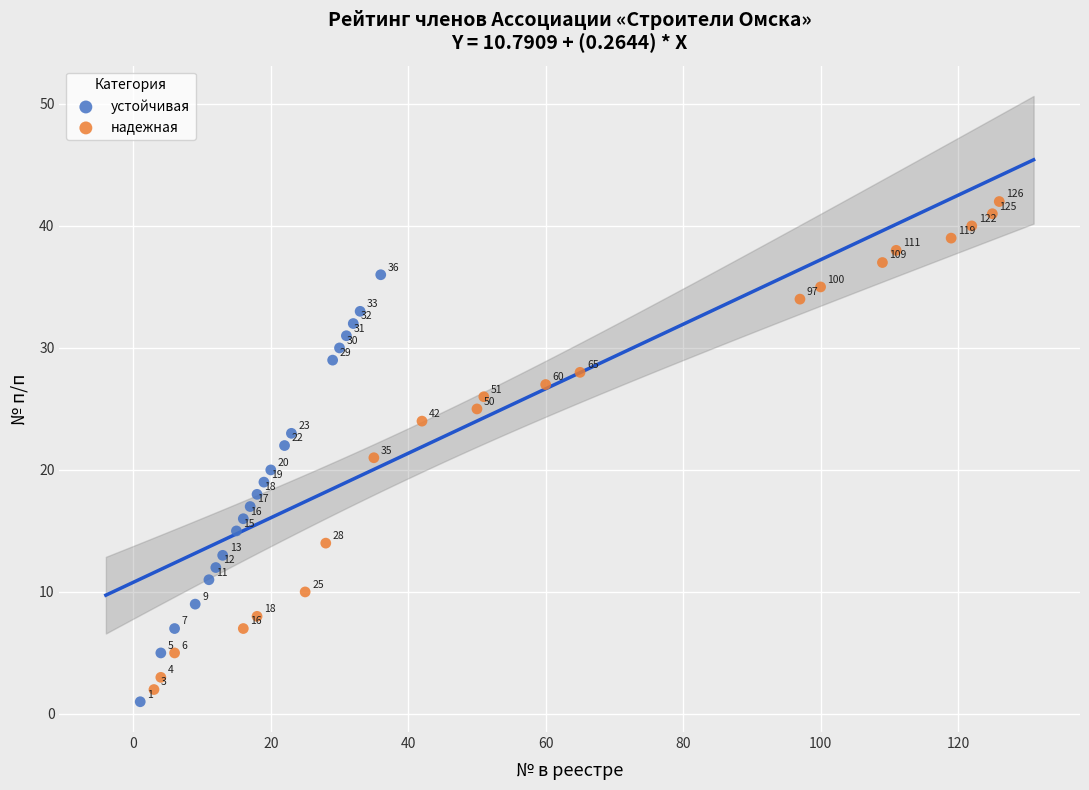

Which series contains the highest Y value?

надежная